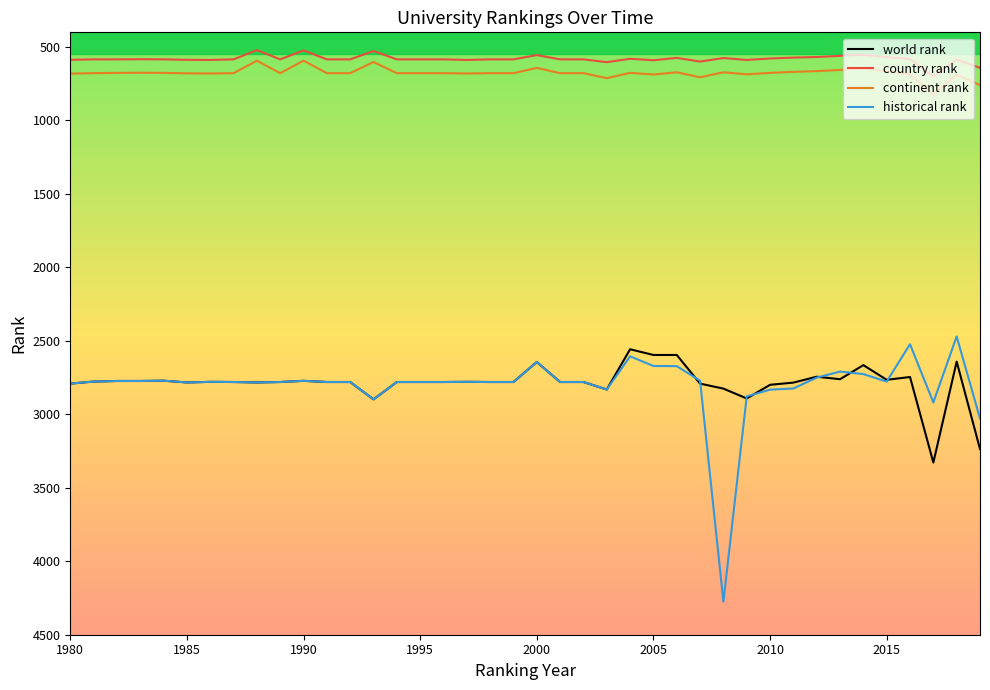

What is the maximum value shown in the chart?

4275